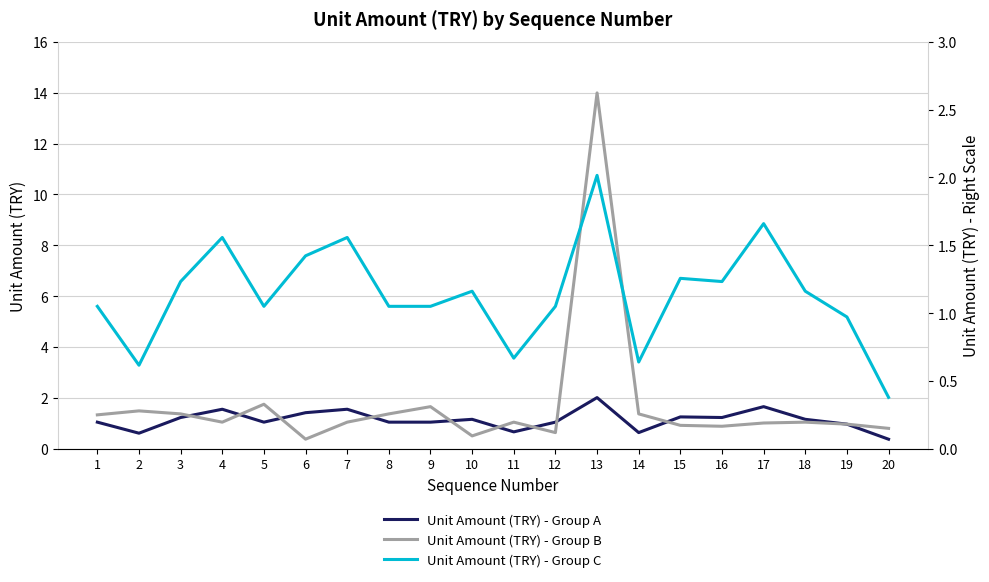

At how many categories does at least one series exceed 4?

1